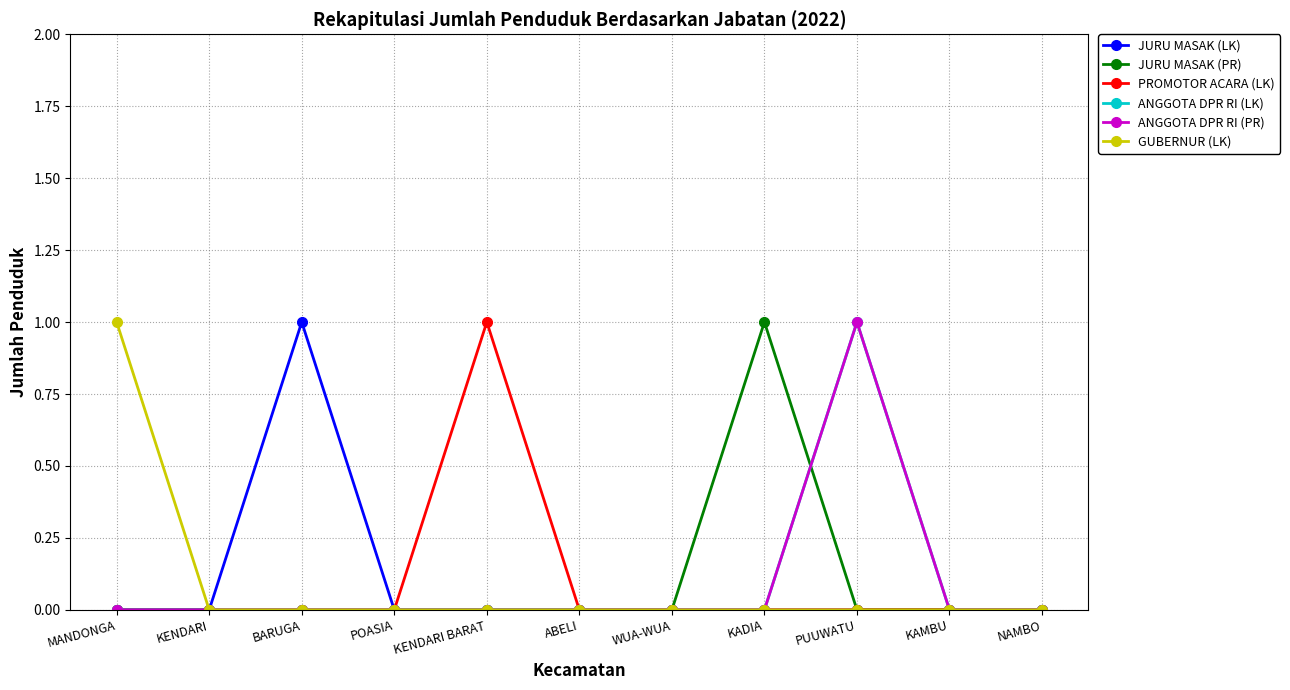

At WUA-WUA, list the series in order from largest to smallest.

JURU MASAK (LK), JURU MASAK (PR), PROMOTOR ACARA (LK), ANGGOTA DPR RI (LK), ANGGOTA DPR RI (PR), GUBERNUR (LK)